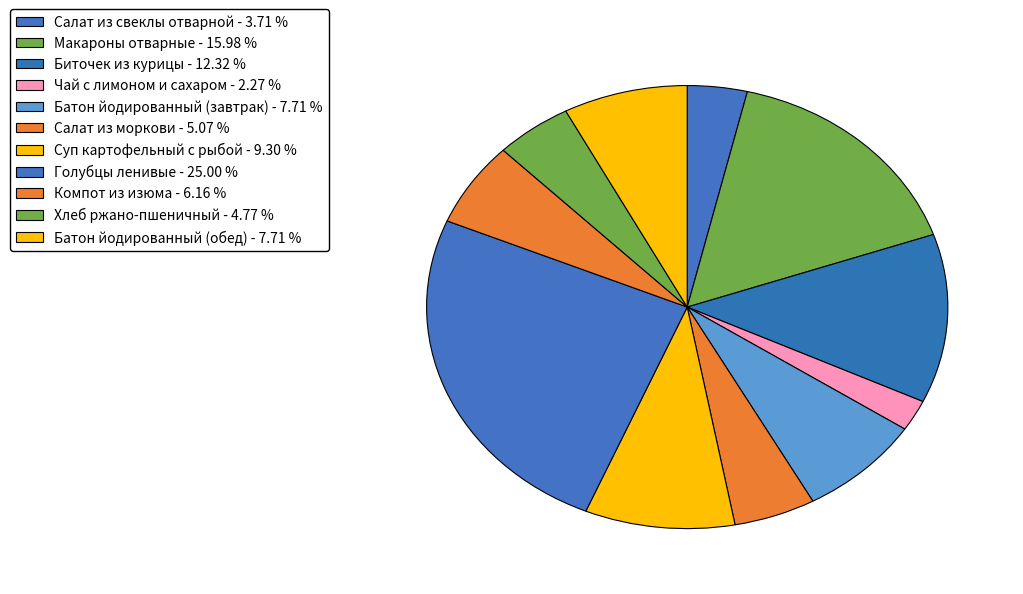

Which slice is the smallest?

Чай с лимоном и сахаром